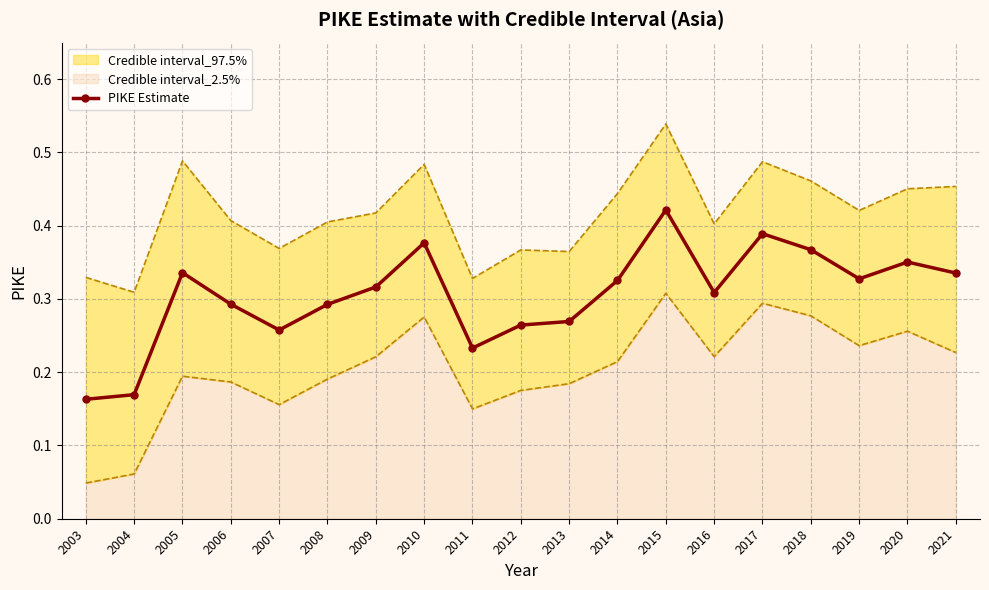

Reading right to left, extract all data points from this chart.

0.3	0.4	0.3	0.4	0.4	0.3	0.4	0.3	0.3	0.3	0.2	0.4	0.3	0.3	0.3	0.3	0.3	0.2	0.2